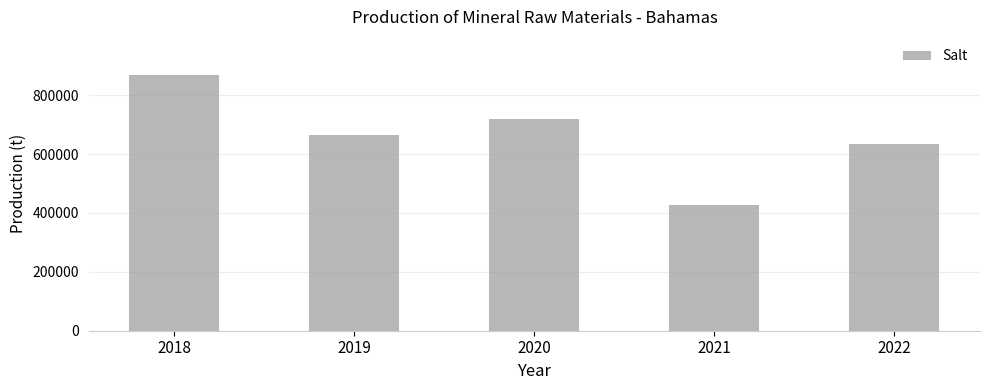

What is the ratio of the value at 2021 to the value at 2019?

0.6